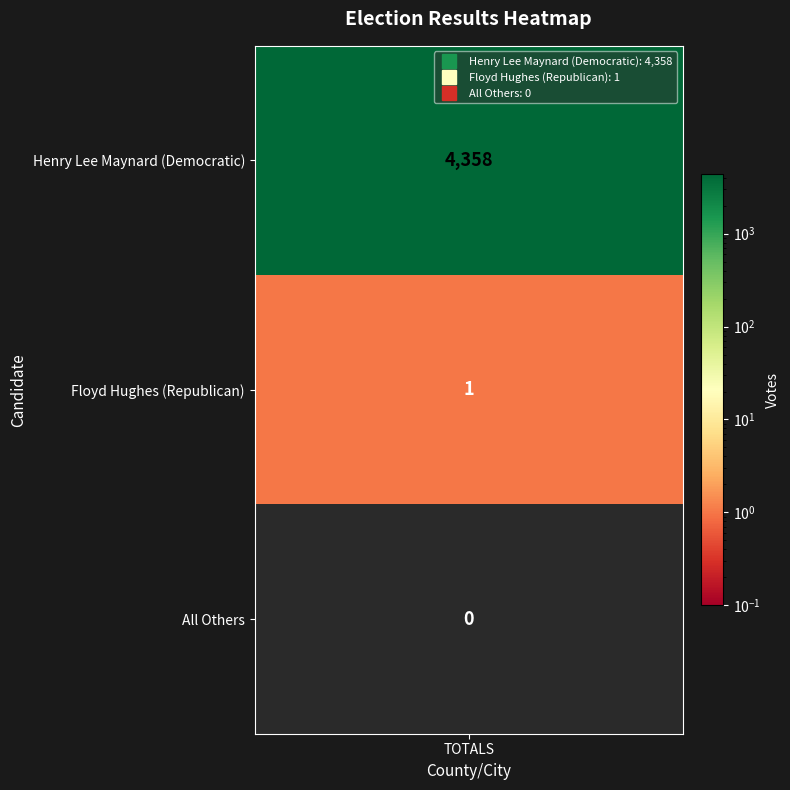

How many values are below 1?

1